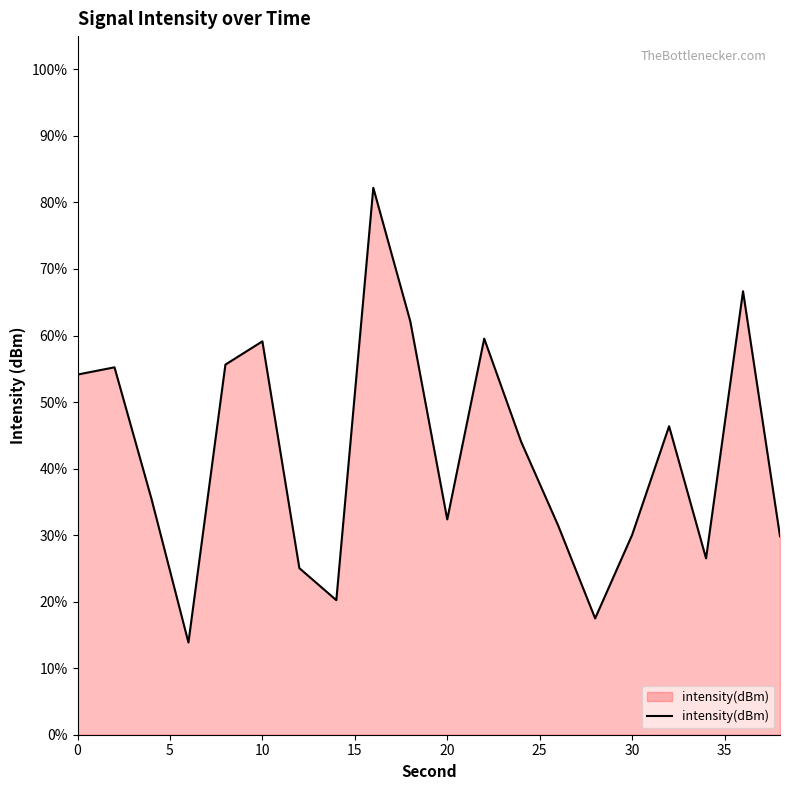

What is the difference between the maximum and minimum values?

68.4